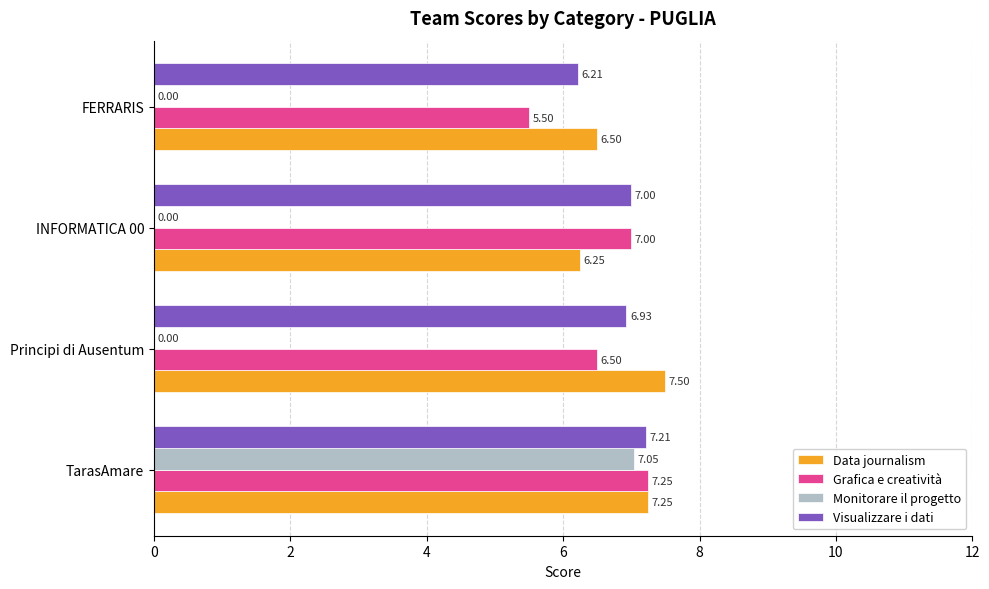

What is the sum of the Grafica e creatività values at TarasAmare and FERRARIS?

12.8